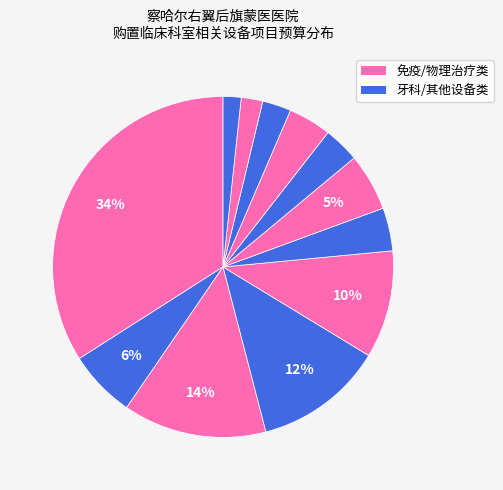

What is the largest slice in the pie chart?

全自动免疫分析仪